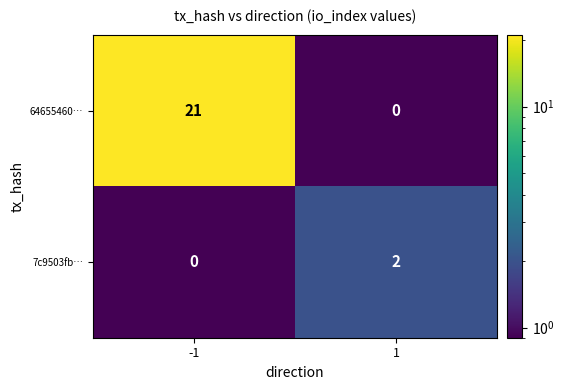

At how many categories does at least one series exceed 20?

1